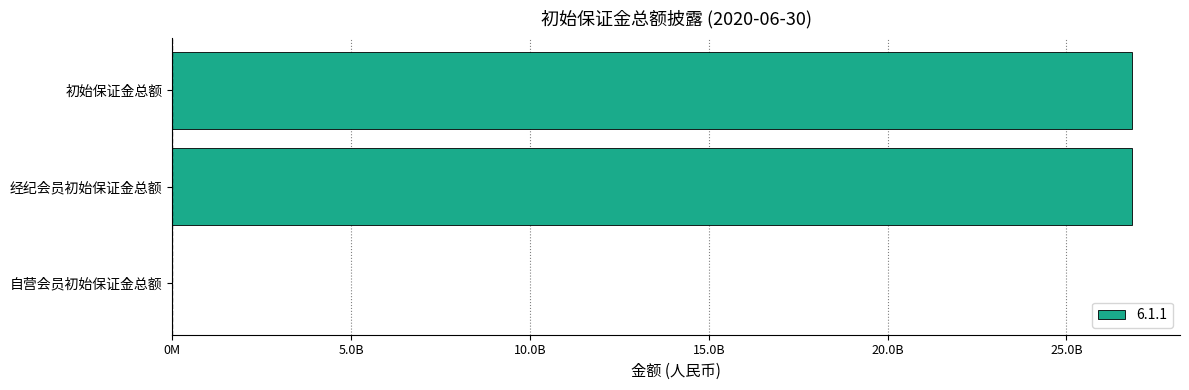

What is the minimum value shown in the chart?

1002918.4